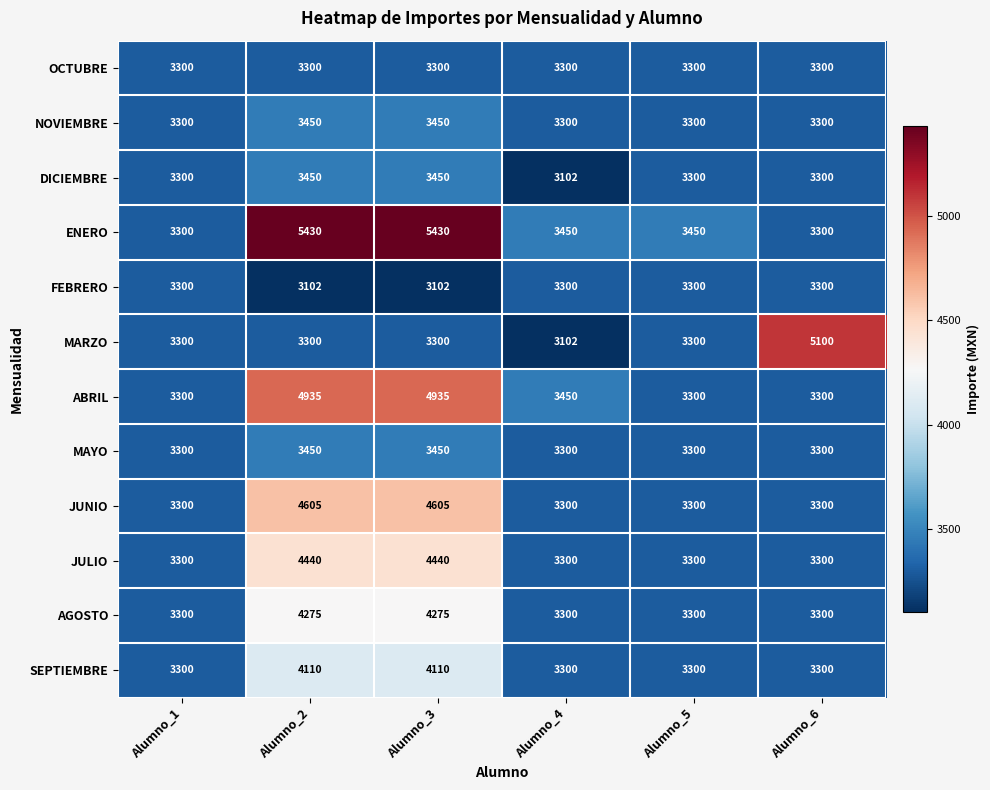

What is the lowest value of the SEPTIEMBRE series?

3300